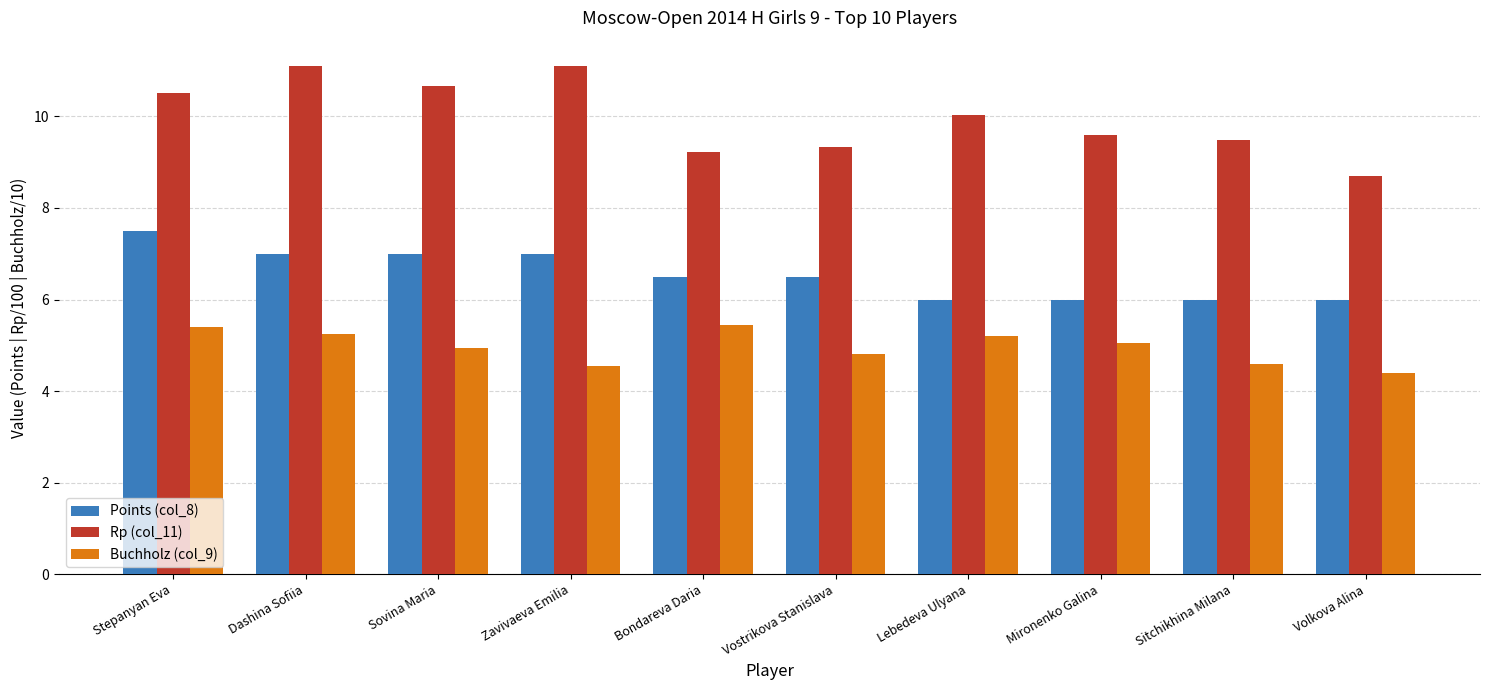

Which series changed the most between Dashina Sofiia and Lebedeva Ulyana?

Rp (col_11)